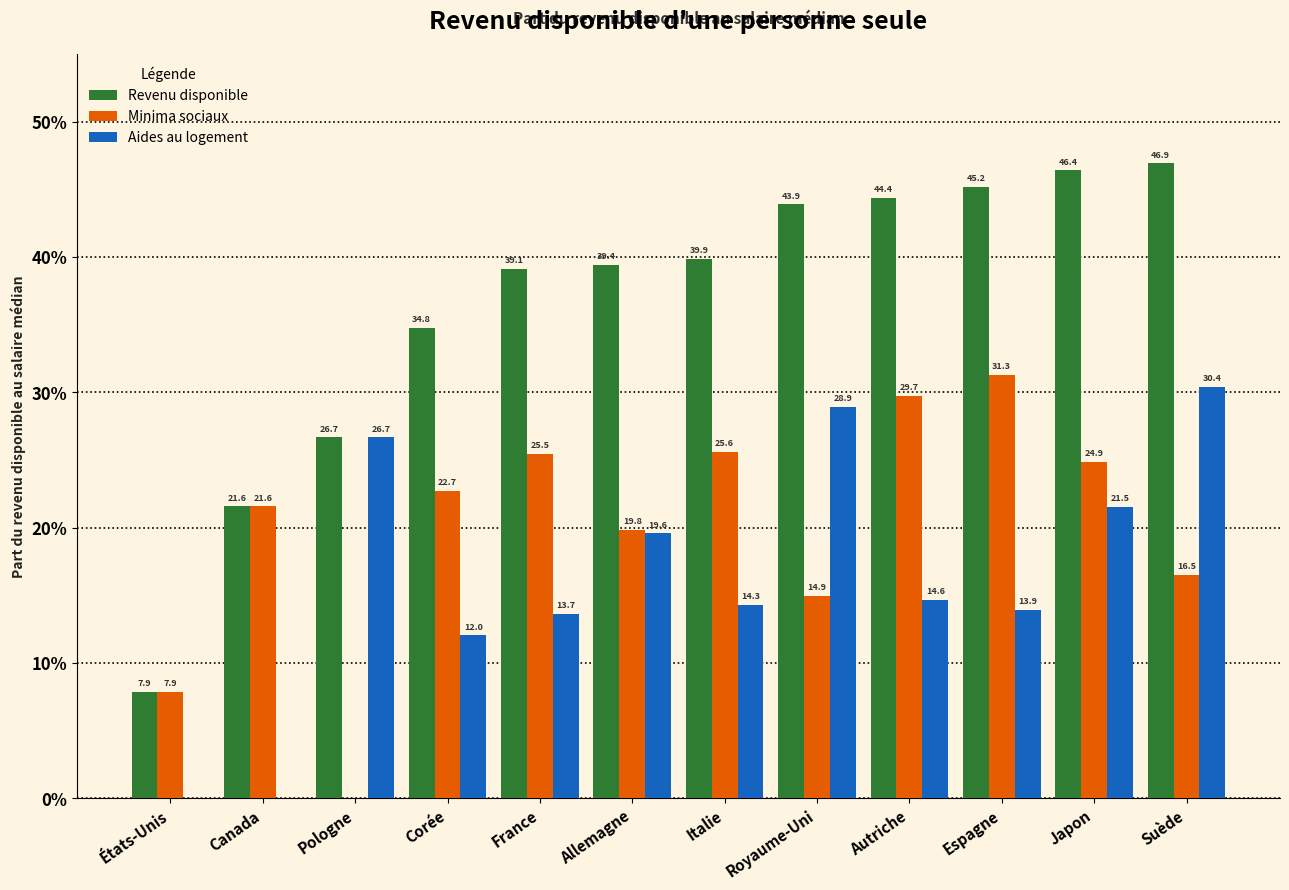

What is the maximum value for Minima sociaux?

31.3